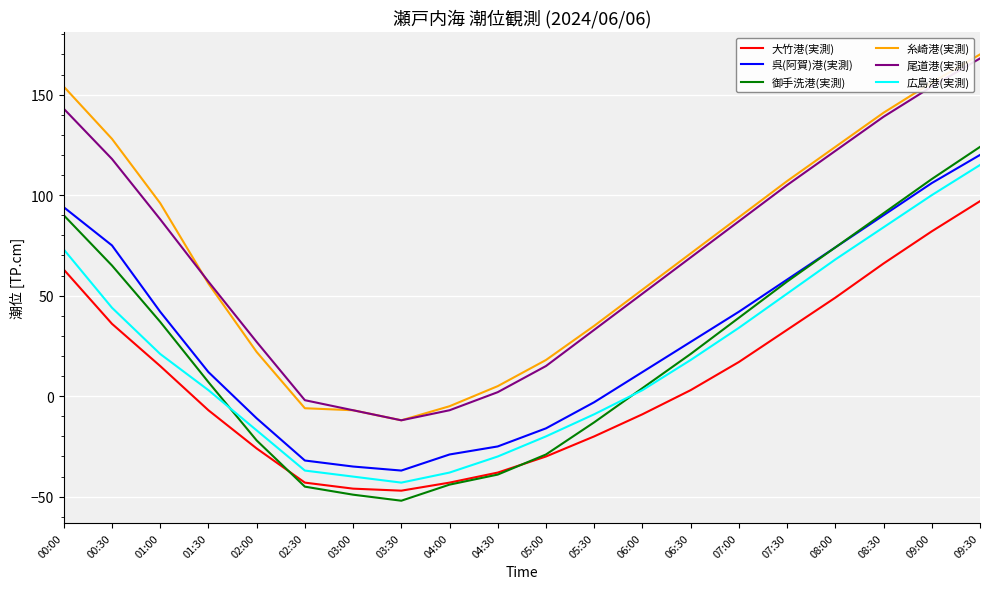

Which category has the lowest value across all series?

03:30